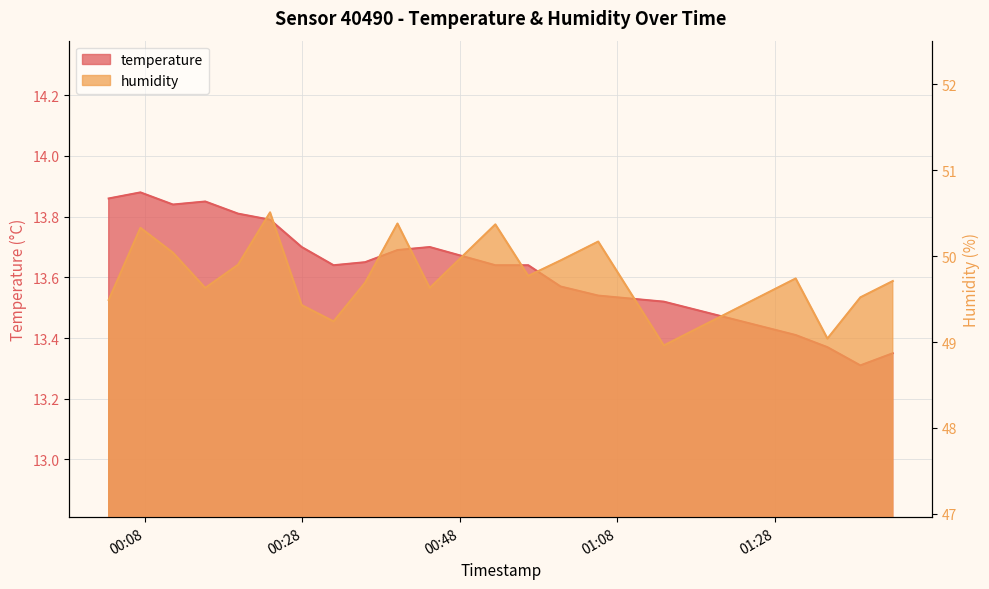

What is the difference between the highest and lowest values at 2023-04-02T00:03:23?

35.6